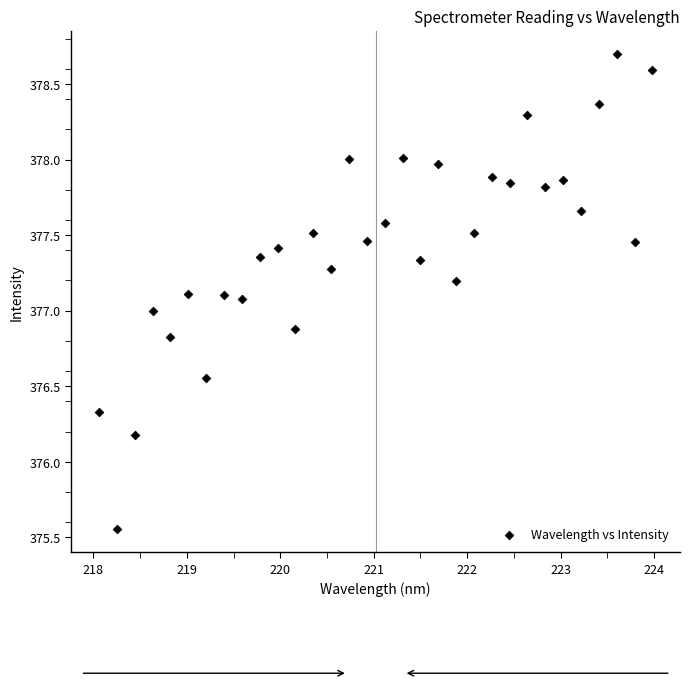

What is the range of X values (max minus min)?

5.9